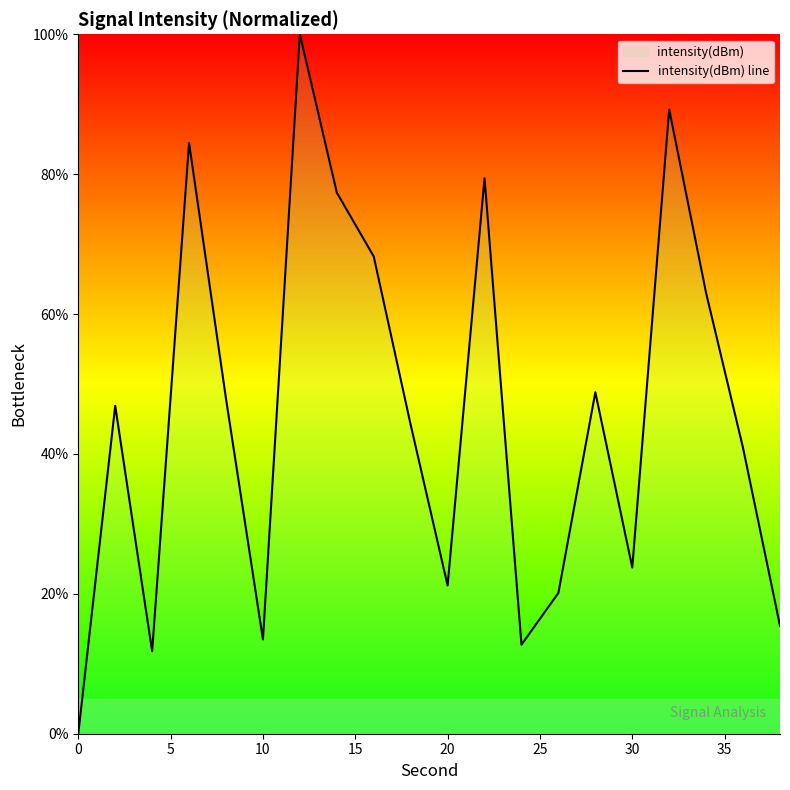

True or false: the data has more than 1 interior local peaks.

True